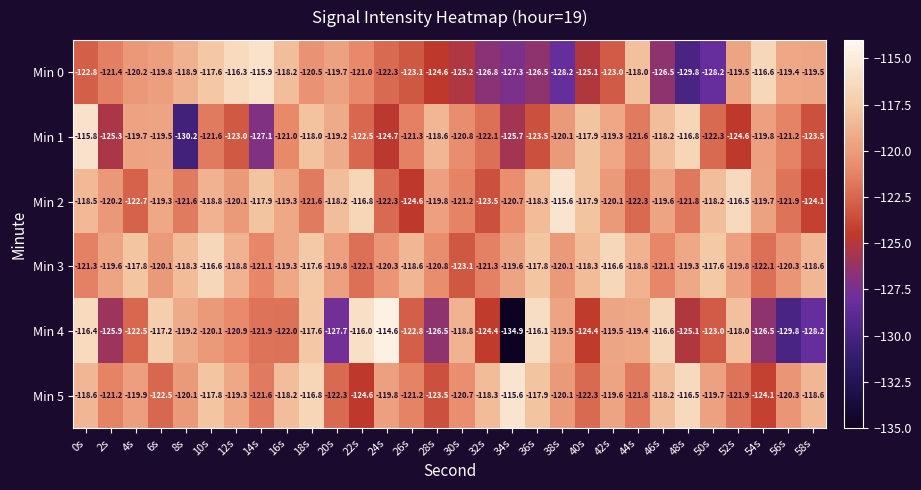

Which series has the largest range (max minus min)?

Min 4